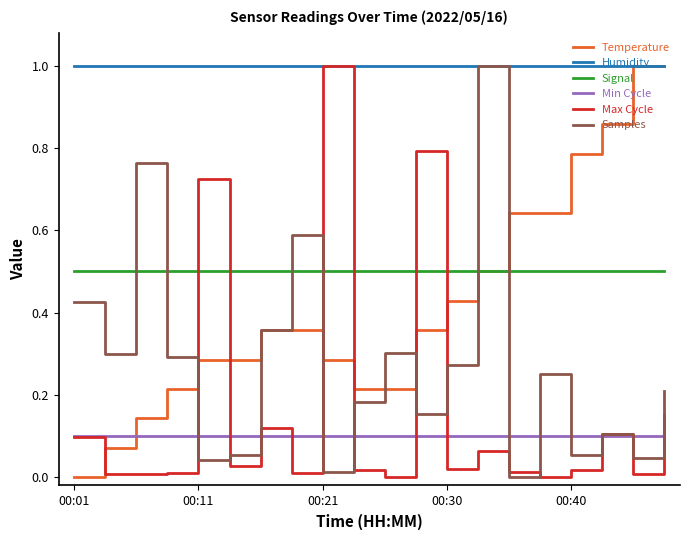

What is the minimum value for Humidity?

1.0